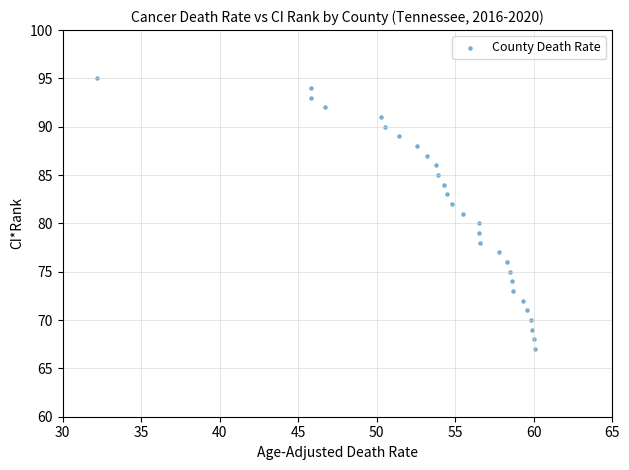

What is the range of Y values (max minus min)?

28